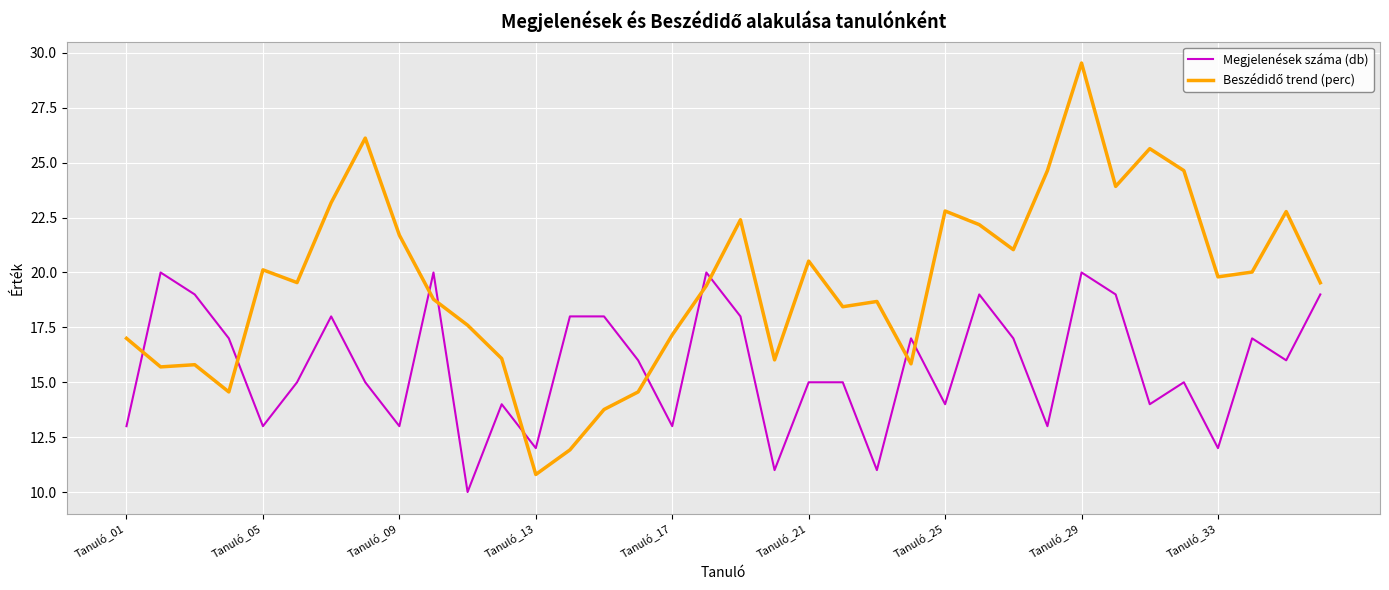

How many lines are shown in the chart?

2